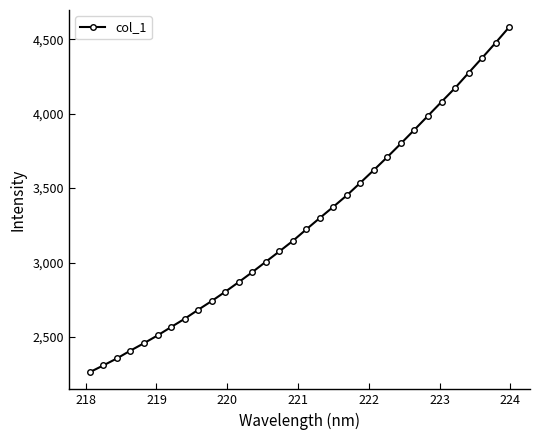

What is the value of the 21st point from the left?

3536.6